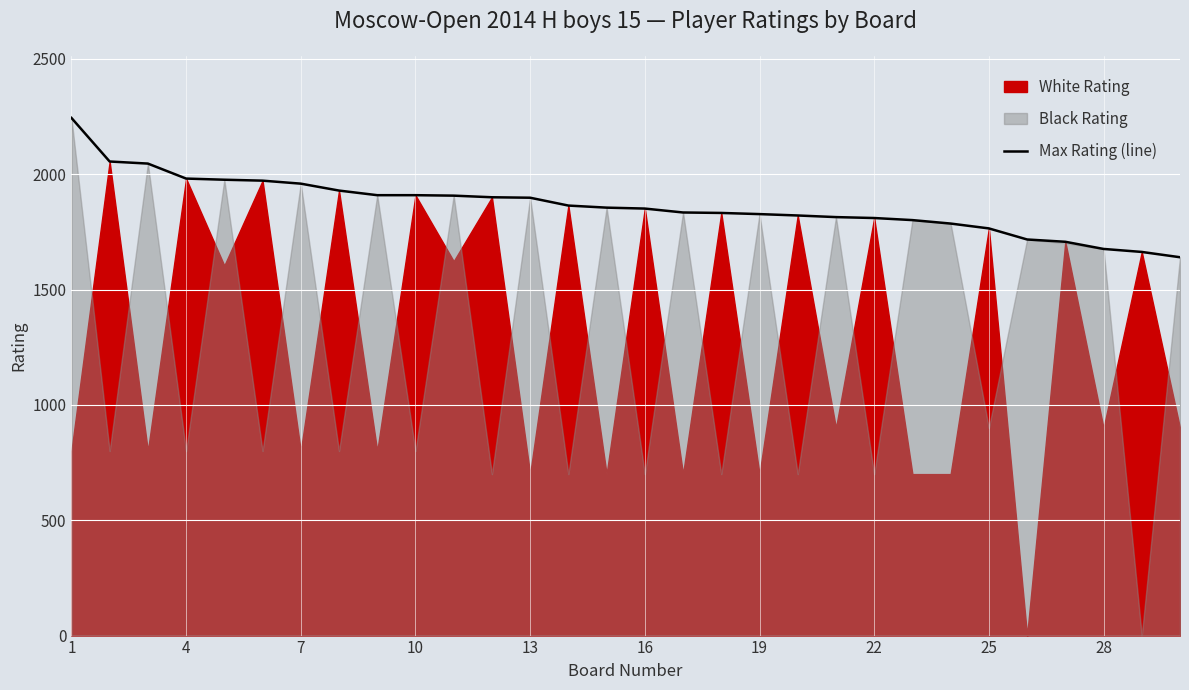

The chart shows a value of 3501 at 16. True or false?

False